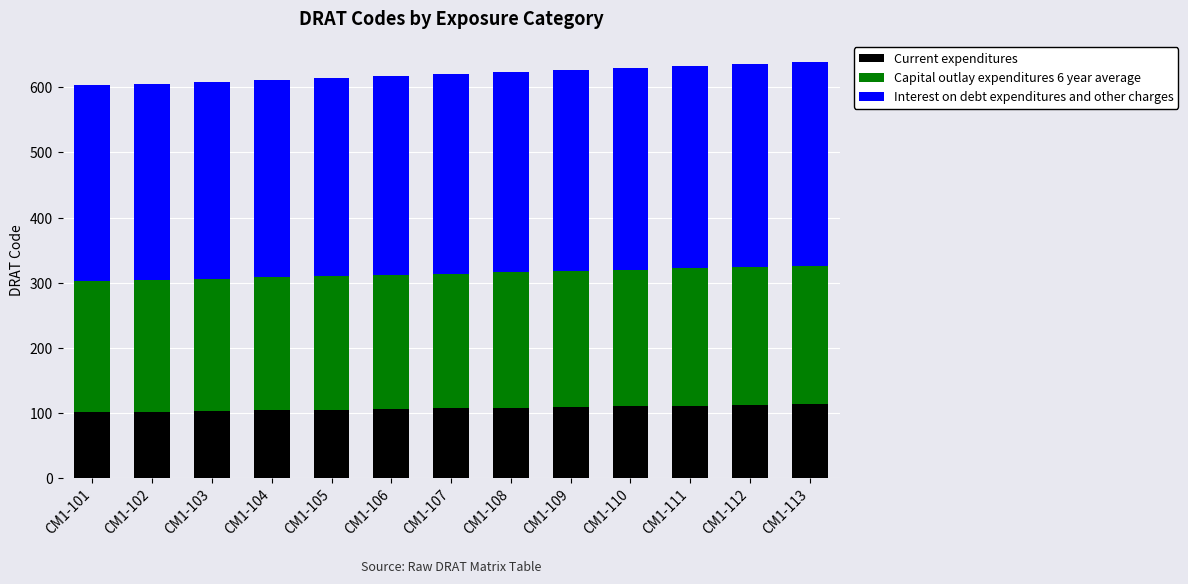

What is the approximate value of Current expenditures at CM1-101?

101